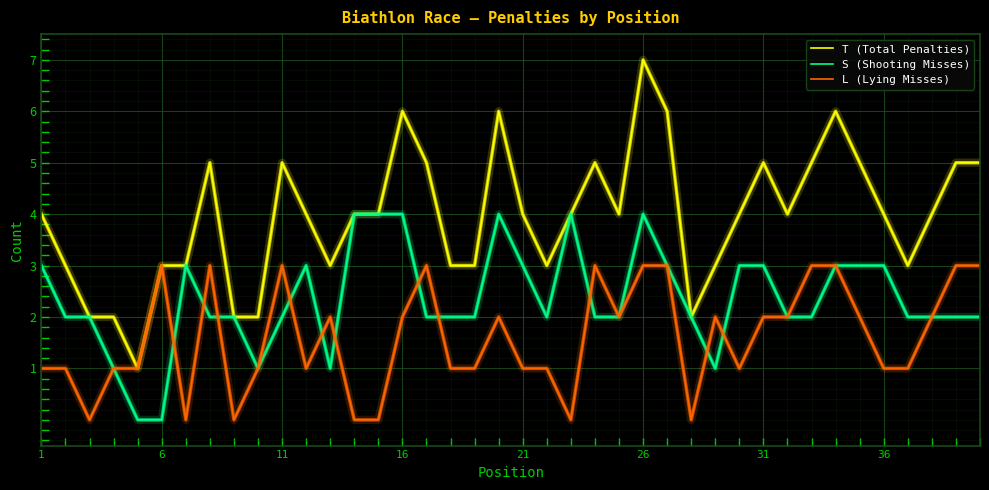

Which series has the largest total across all categories?

T (Total Penalties)